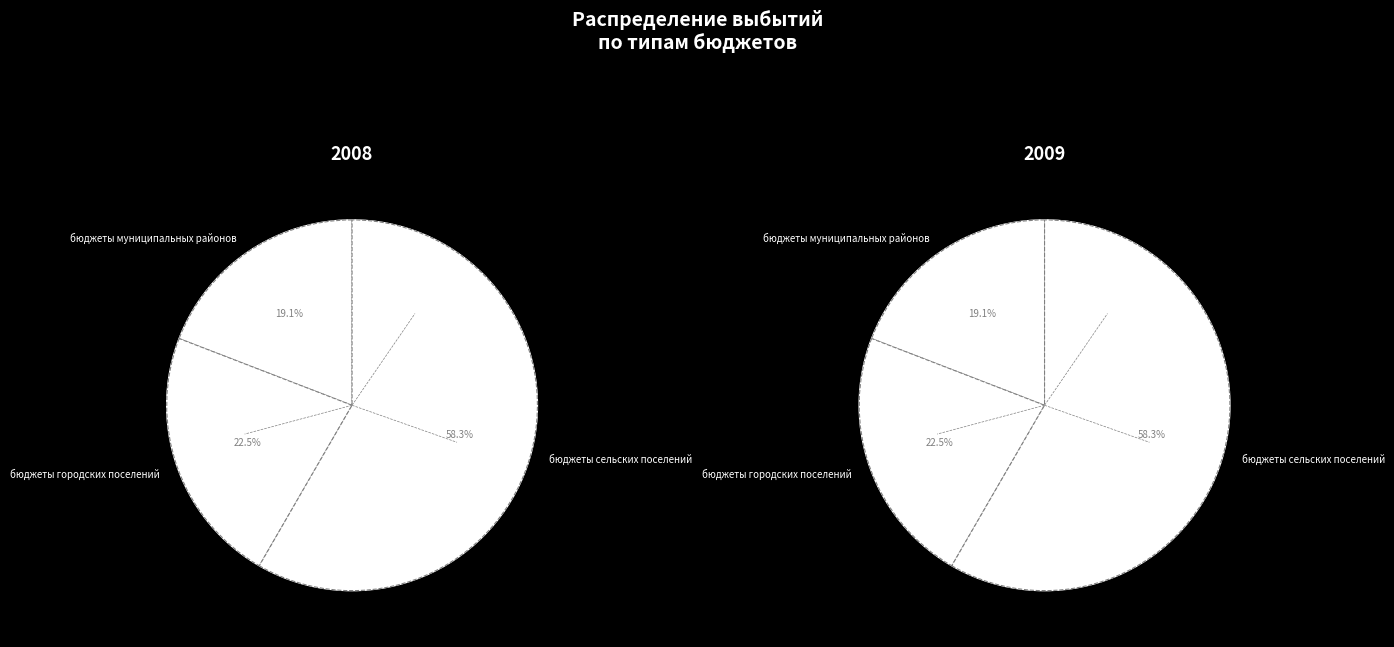

To the nearest percent, what portion does бюджеты городских поселений represent?

23%